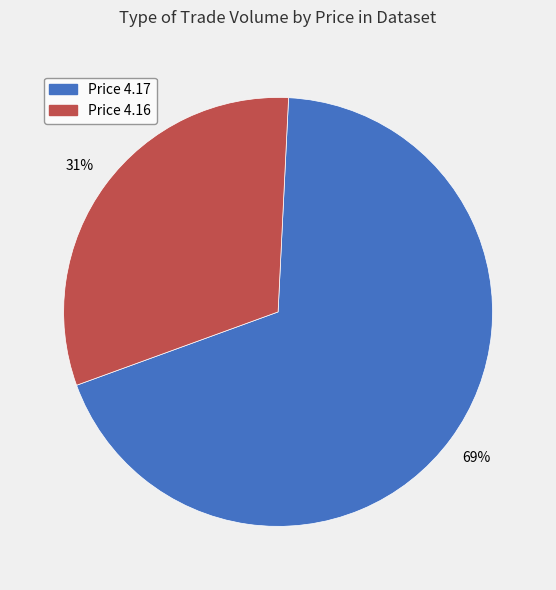

Is there any slice that represents more than half of the pie?

Yes